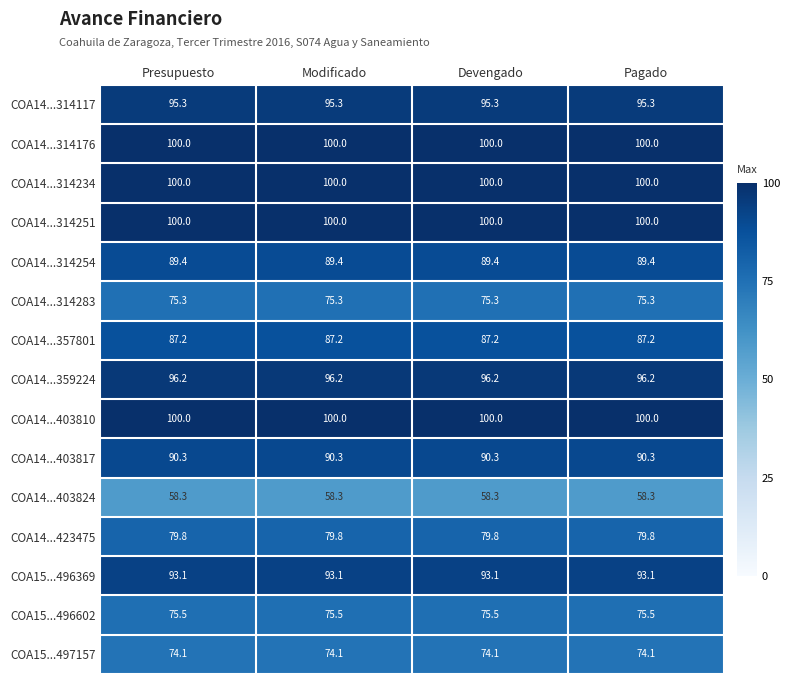

What is the sum of all COA14...314176 values?

400.0